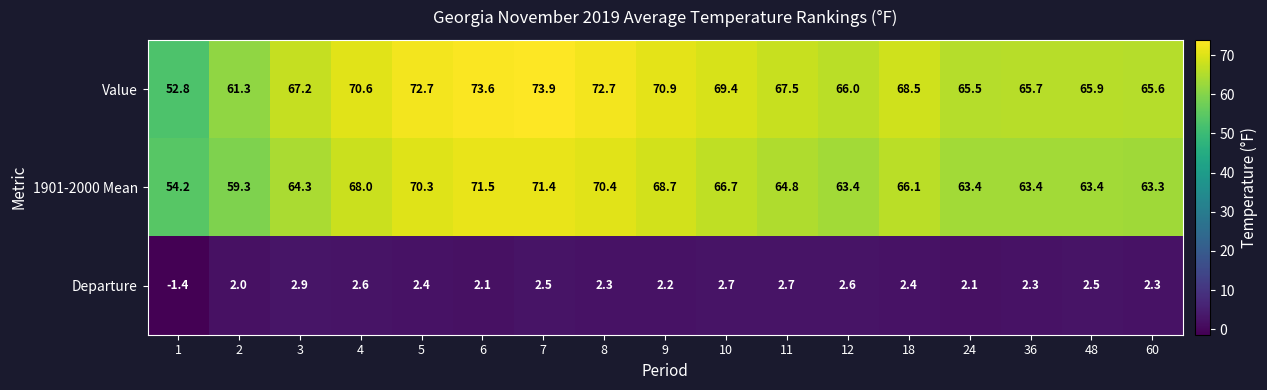

What is the greatest value displayed?

73.9